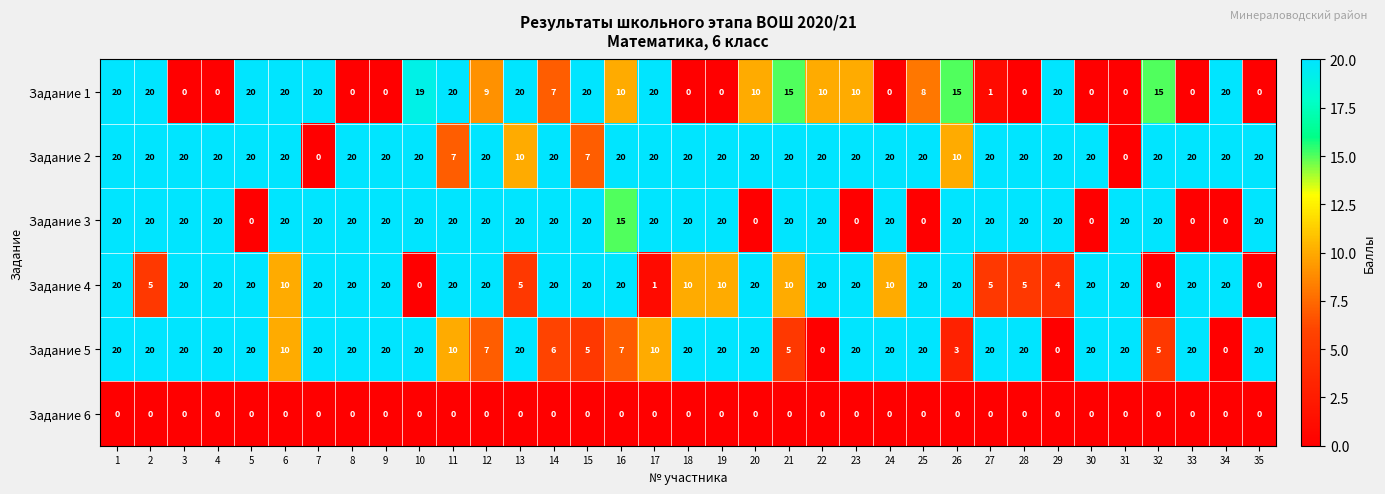

True or false: Задание 6 has a value of 0 at 15.

True